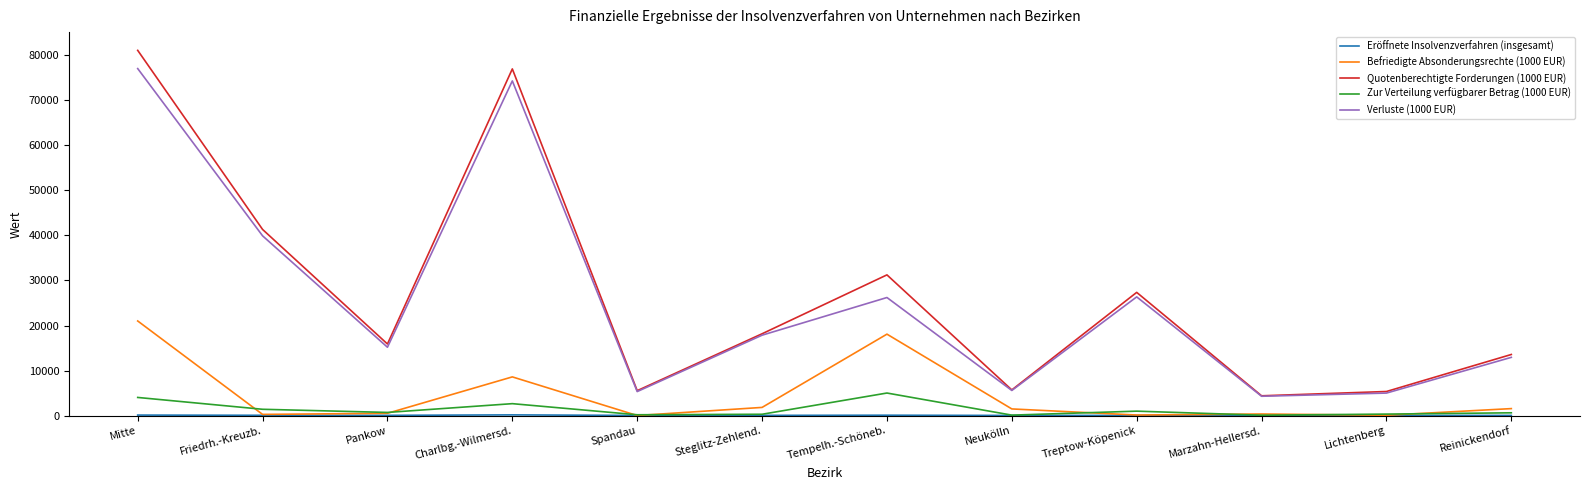

Is the value of Zur Verteilung verfügbarer Betrag (1000 EUR) at Marzahn-Hellersd. greater than the value of Befriedigte Absonderungsrechte (1000 EUR) at Mitte?

No